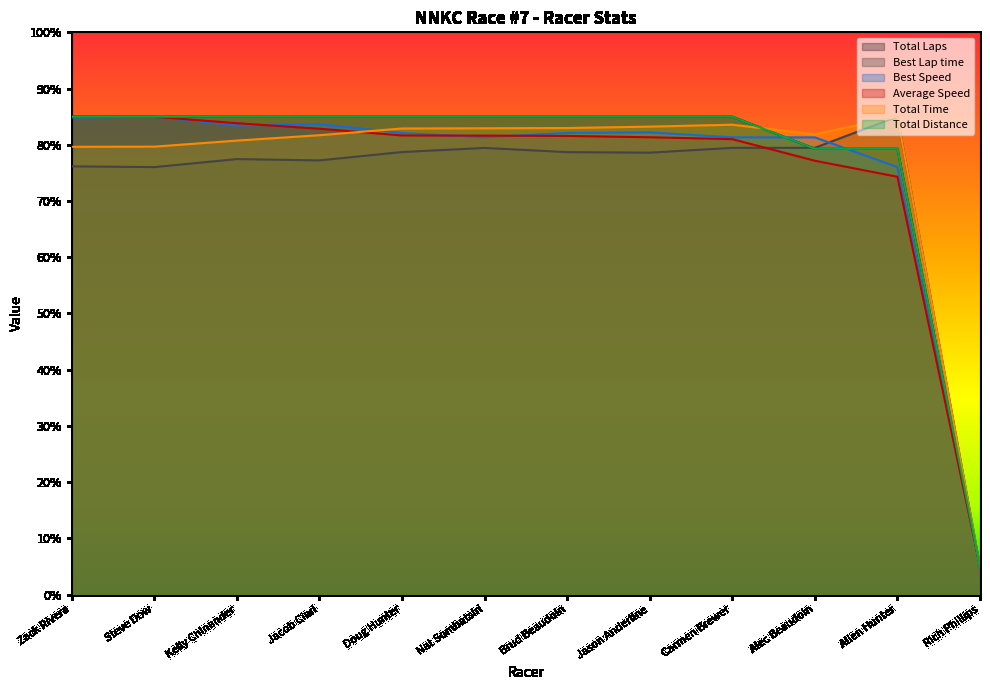

Does the chart have visible grid lines?

No